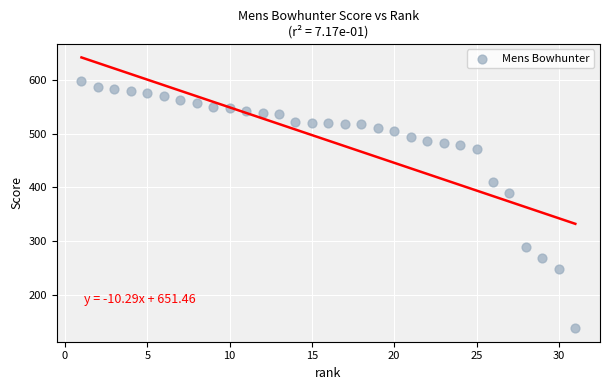

What is the range of Y values (max minus min)?

458